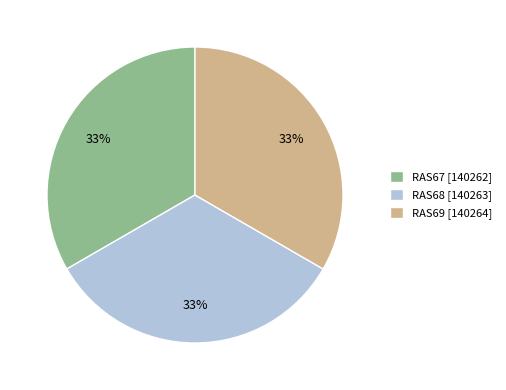

To the nearest percent, what percentage of the pie is RAS67?

33%